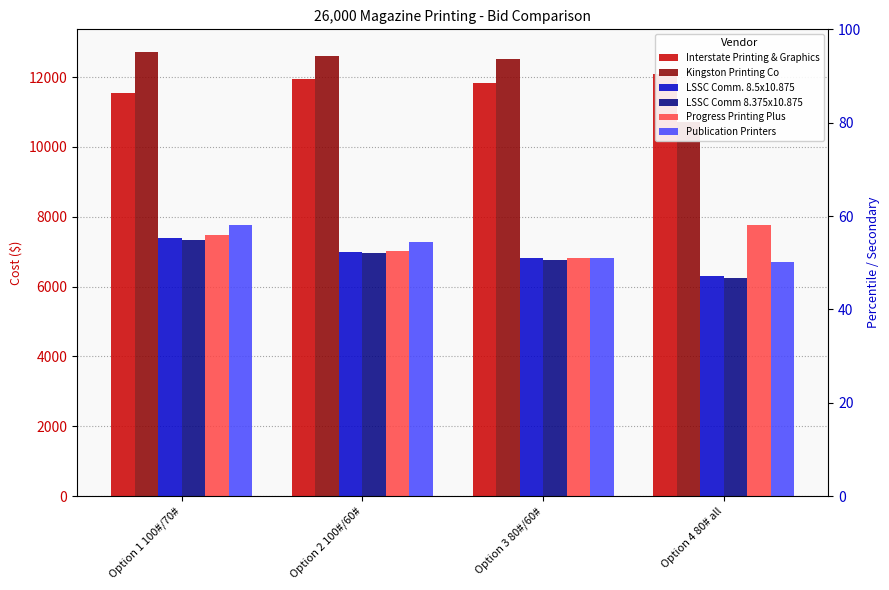

How many data points in Kingston Printing Co are less than 12618?

2